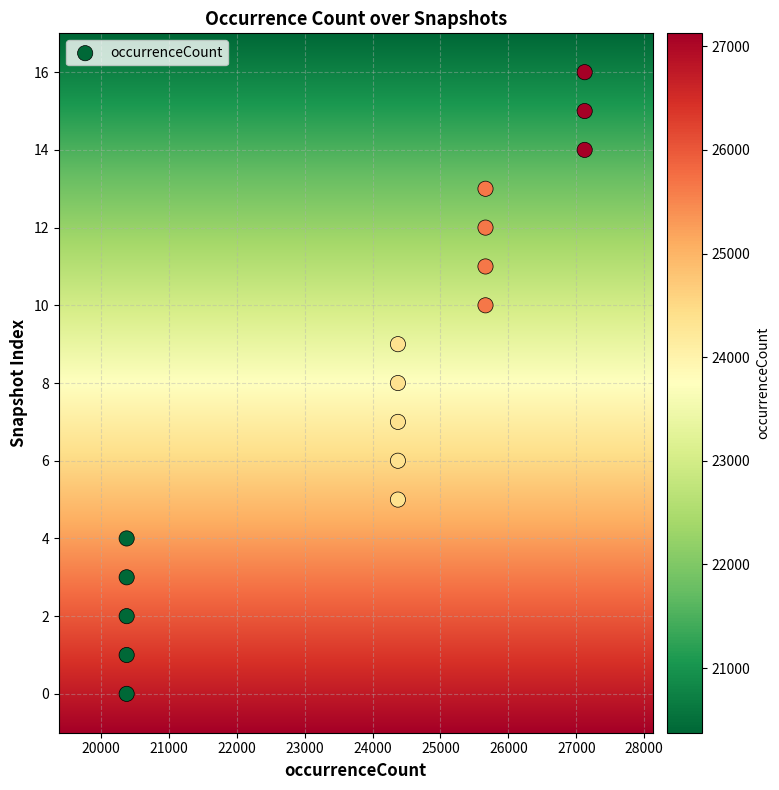

What is the range of X values (max minus min)?

6747